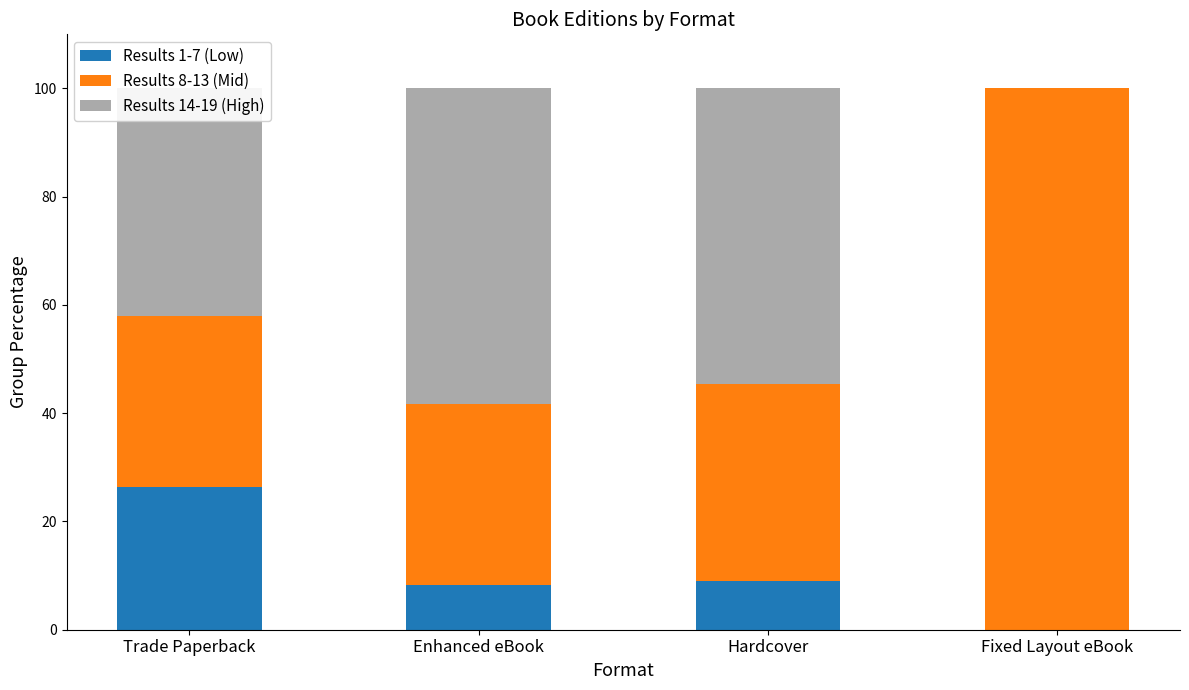

Is it true that Results 1-7 (Low) equals 8.3 at Enhanced eBook?

True